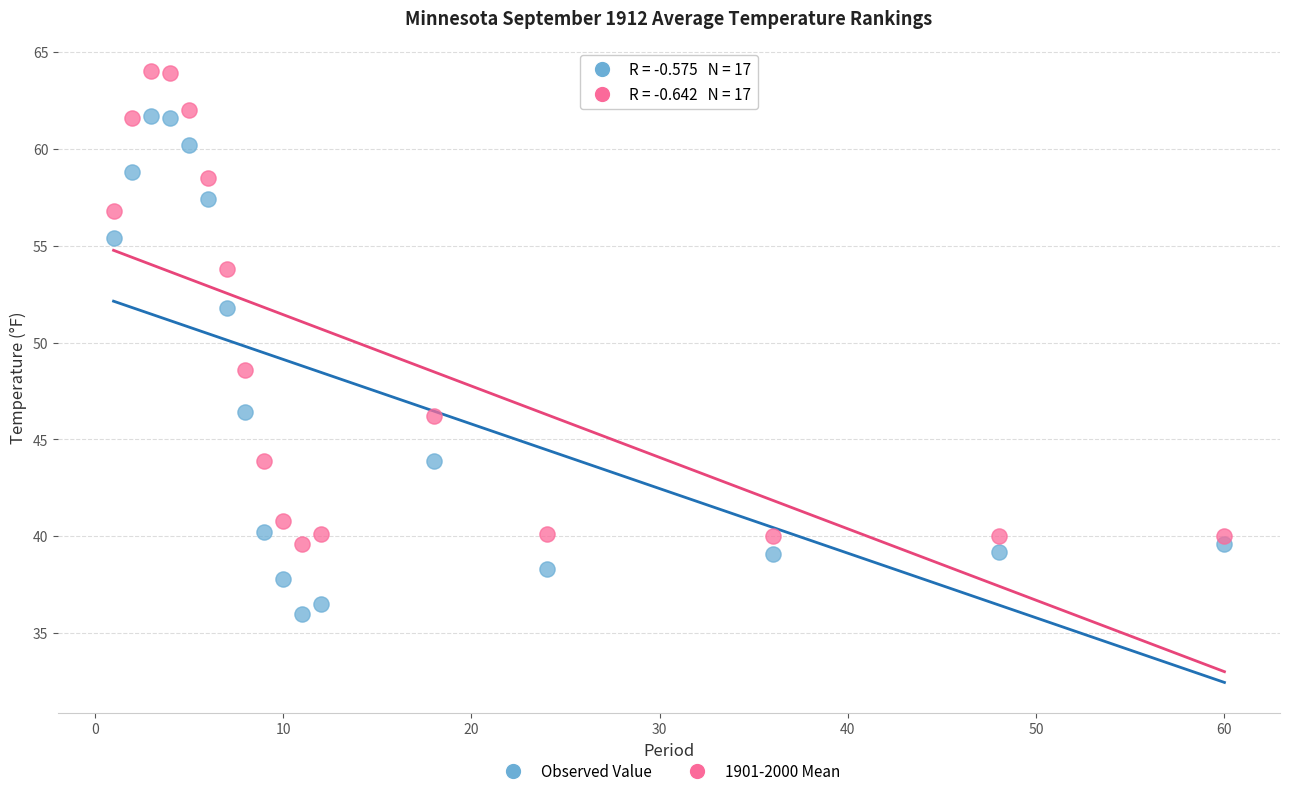

Which series has the largest Y range (max minus min)?

Observed Value